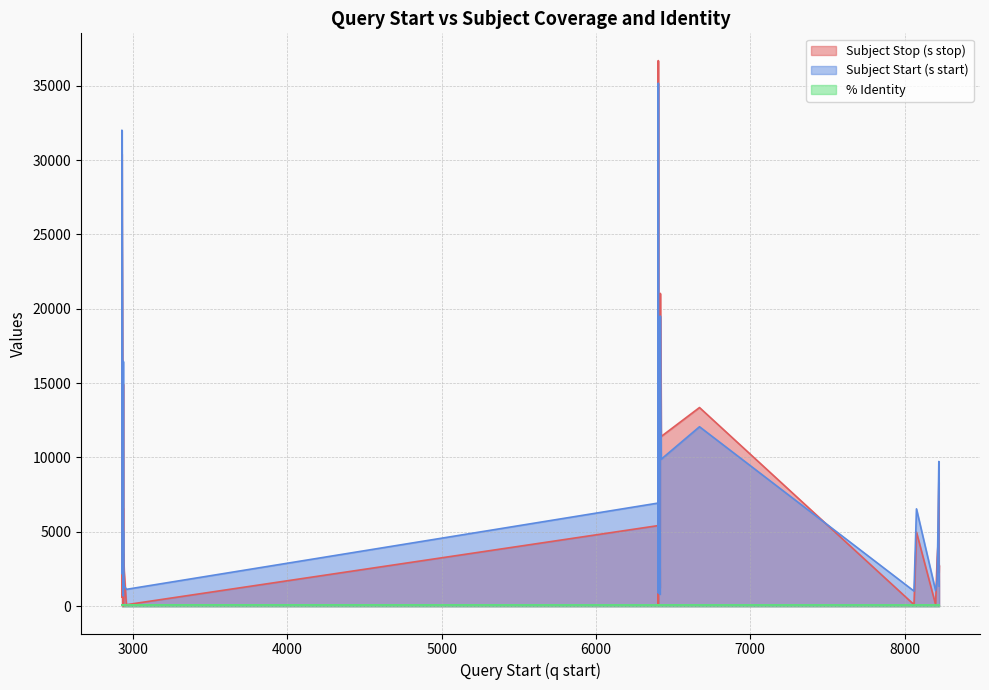

Rank the series at 8077 from highest to lowest value.

Subject Start (s start), Subject Stop (s stop), % Identity